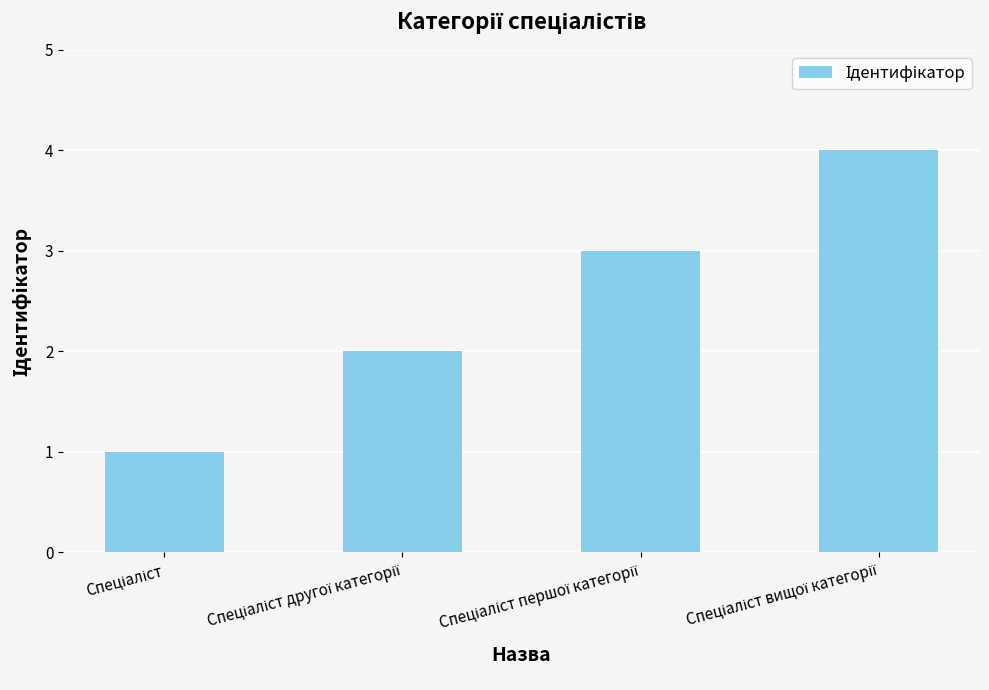

What is the greatest value displayed?

4